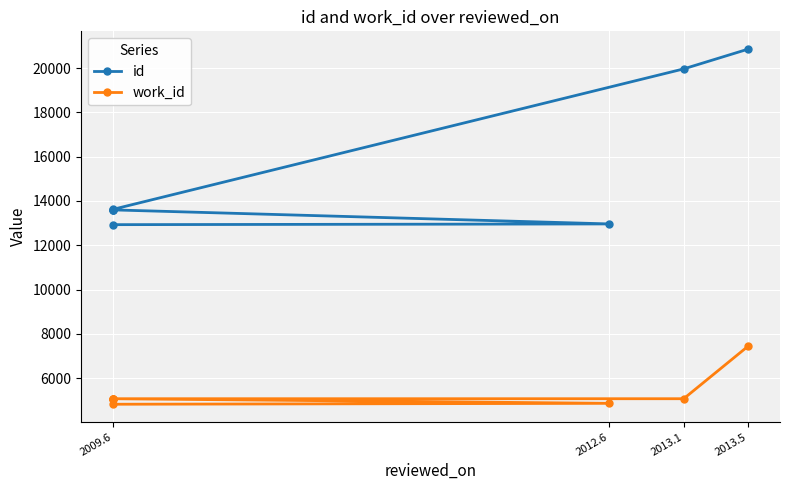

True or false: work_id and id cross at least once.

False